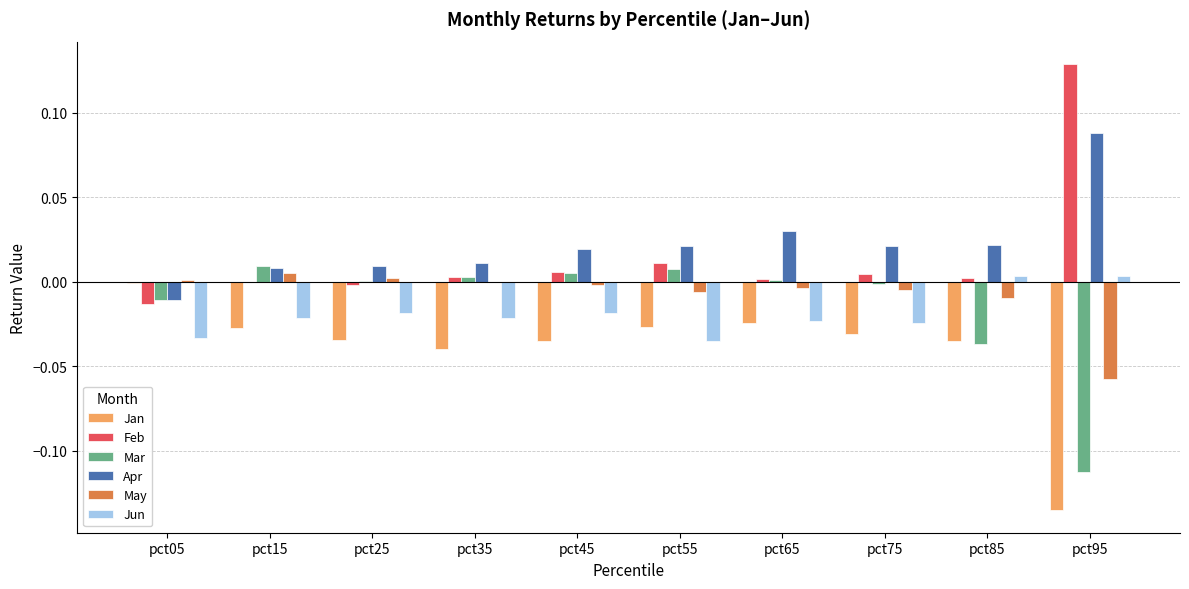

The value of Mar at pct45 is 0.0. True or false?

True